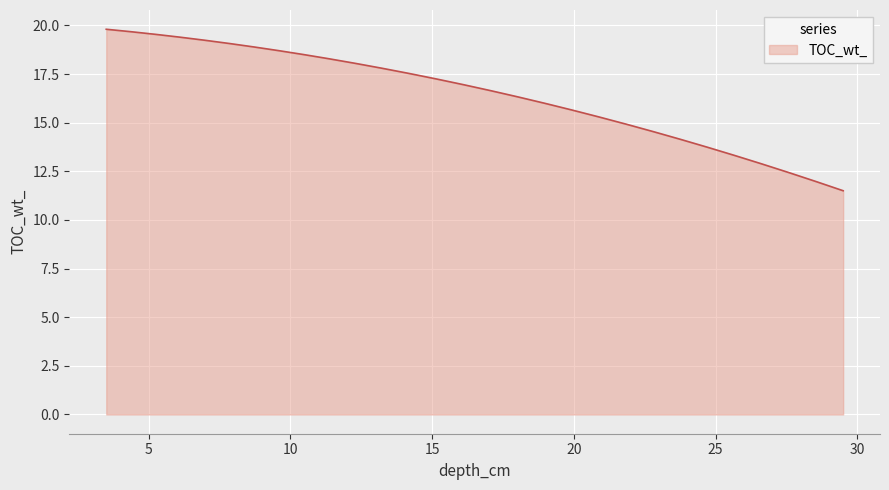

What is the difference between the maximum and minimum values?

8.3